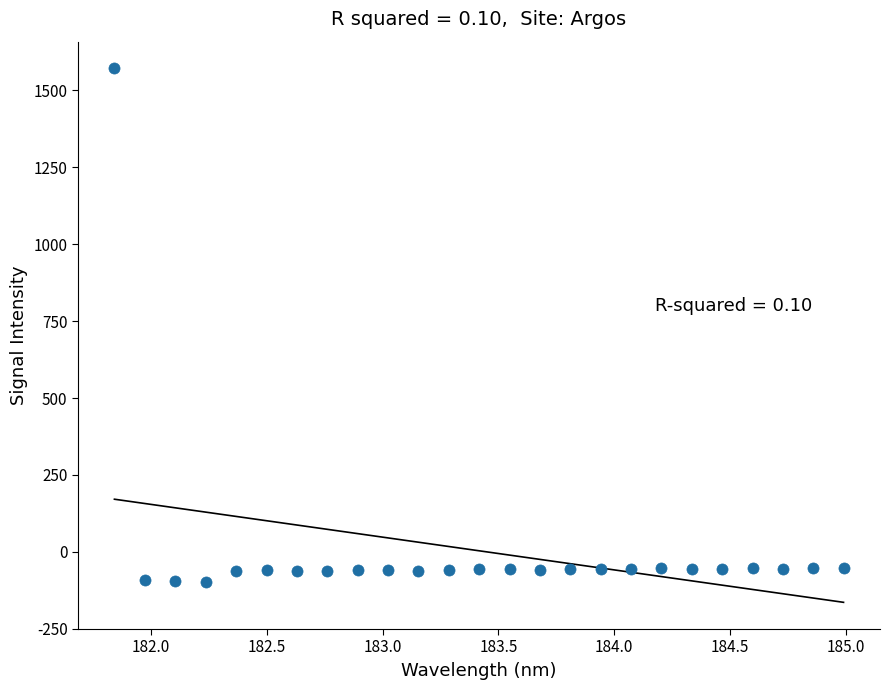

What is the range of X values (max minus min)?

3.1